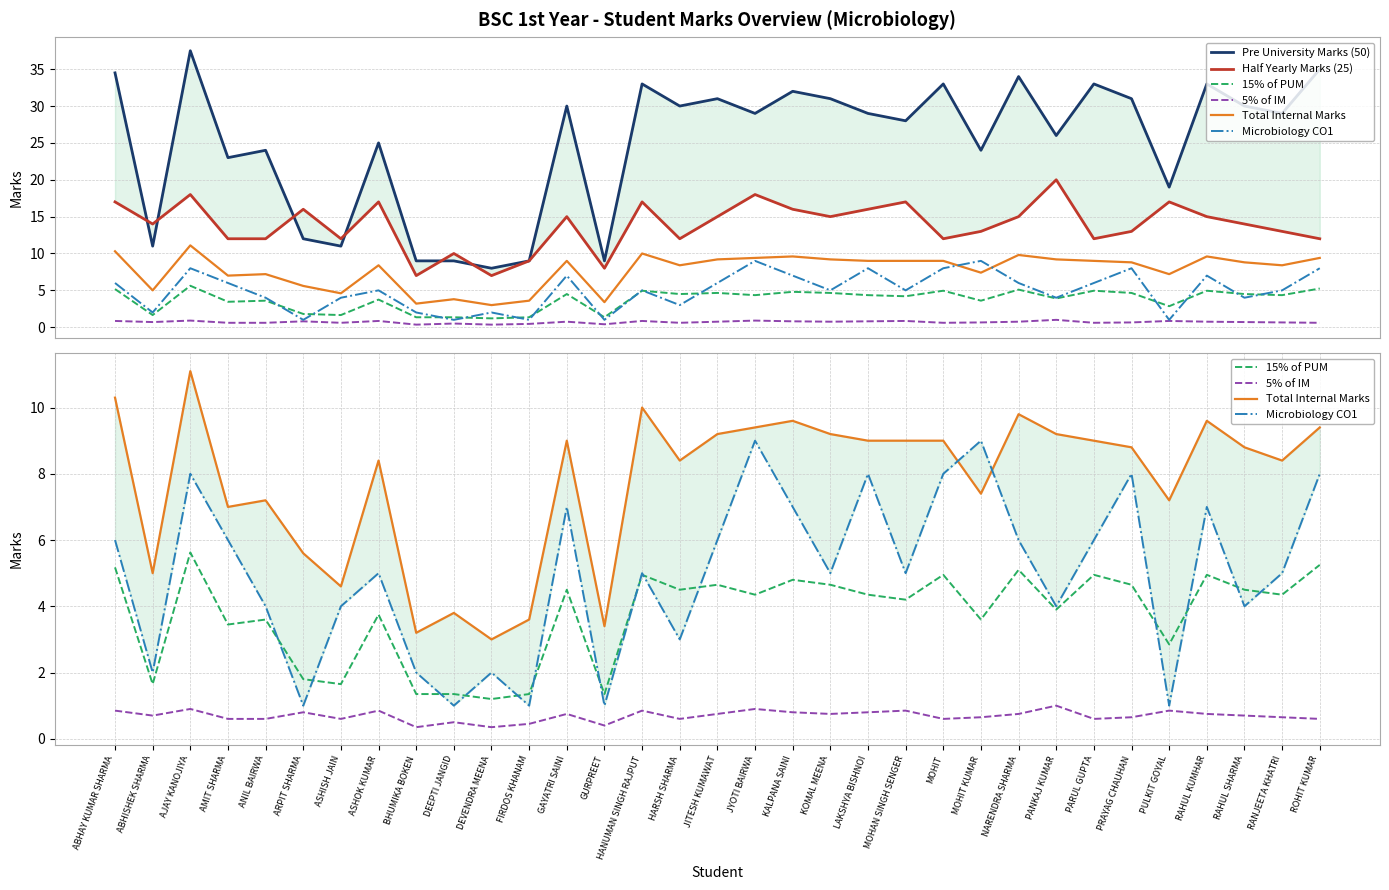

What is the minimum value shown in the chart?

0.3